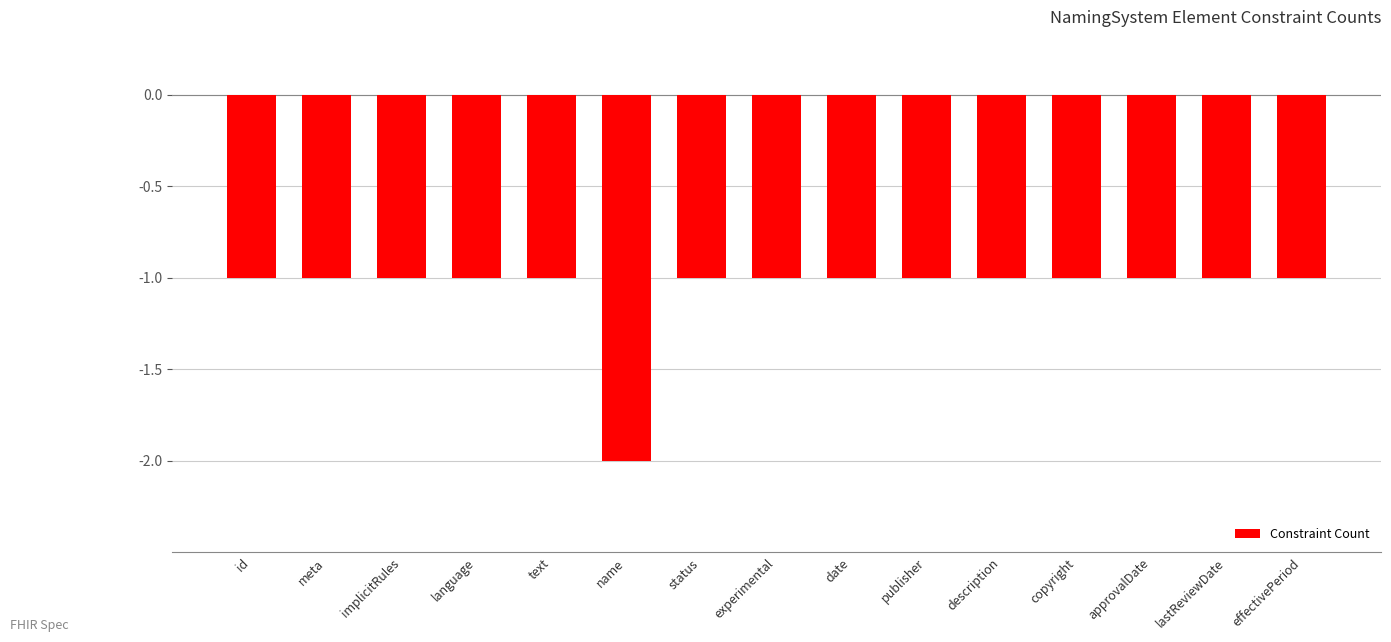

Are the bars horizontal?

No